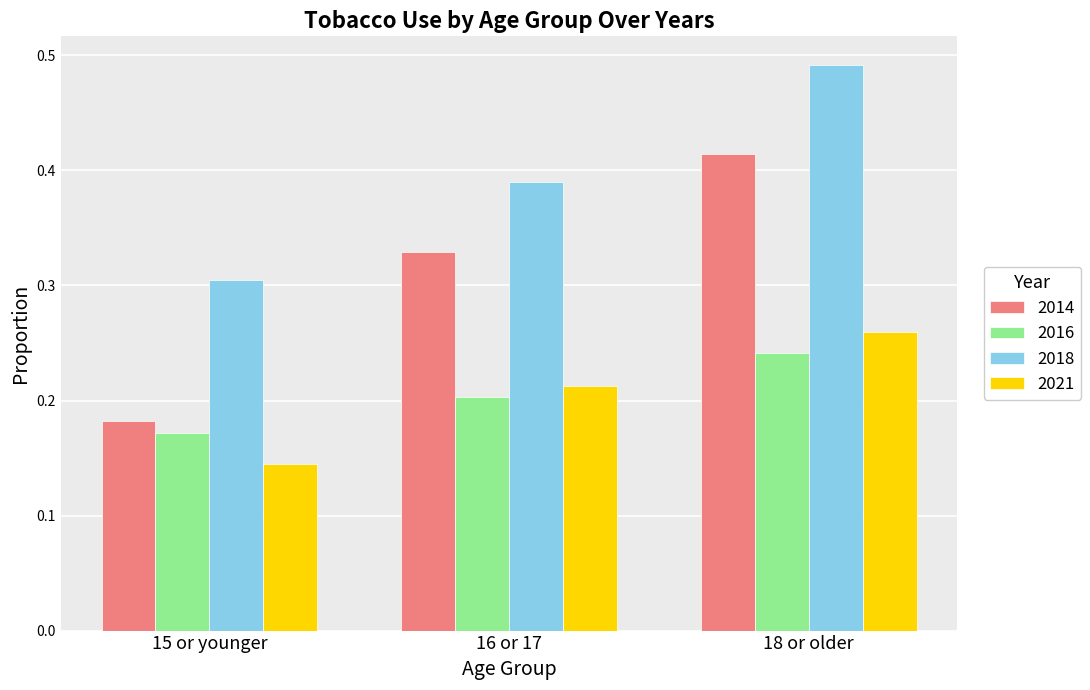

At which category is the sum across all series the highest?

18 or older